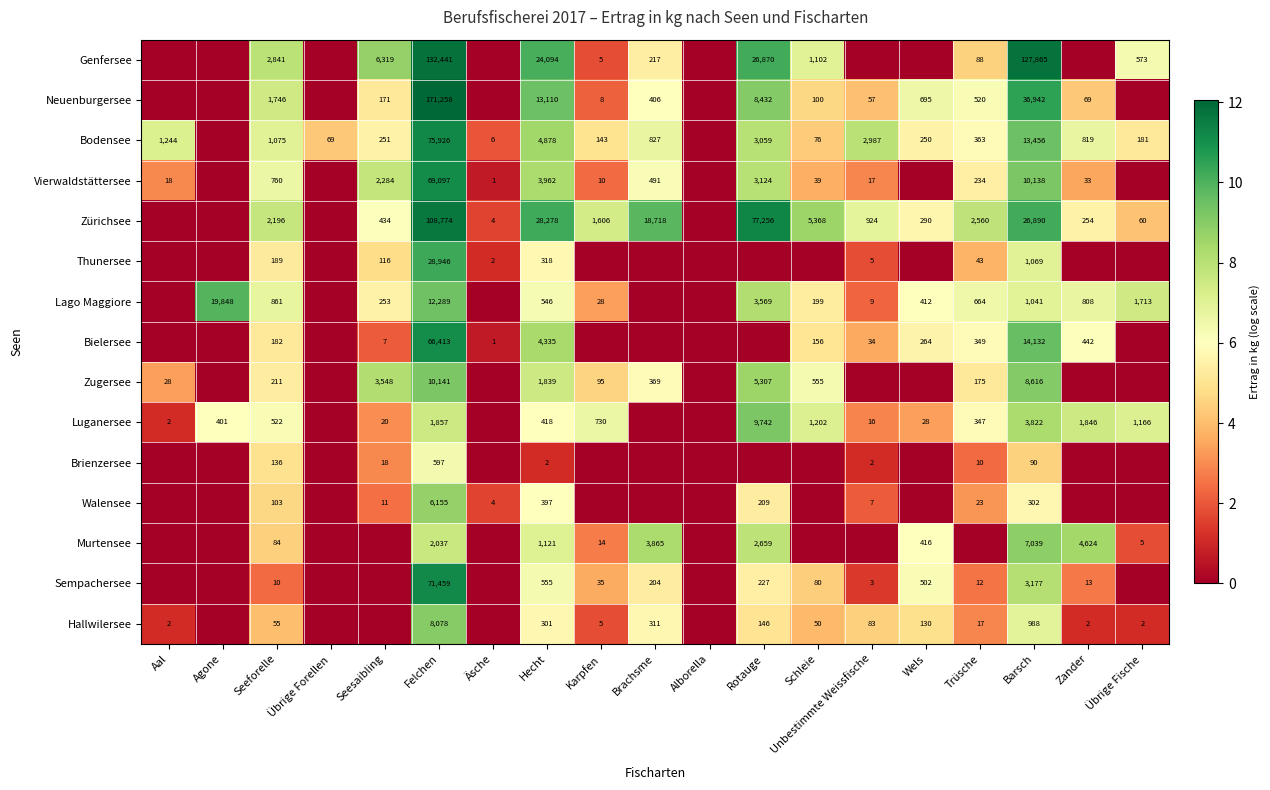

Is the value of Brienzersee at Unbestimmte Weissfische greater than the value of Walensee at Seeforelle?

No